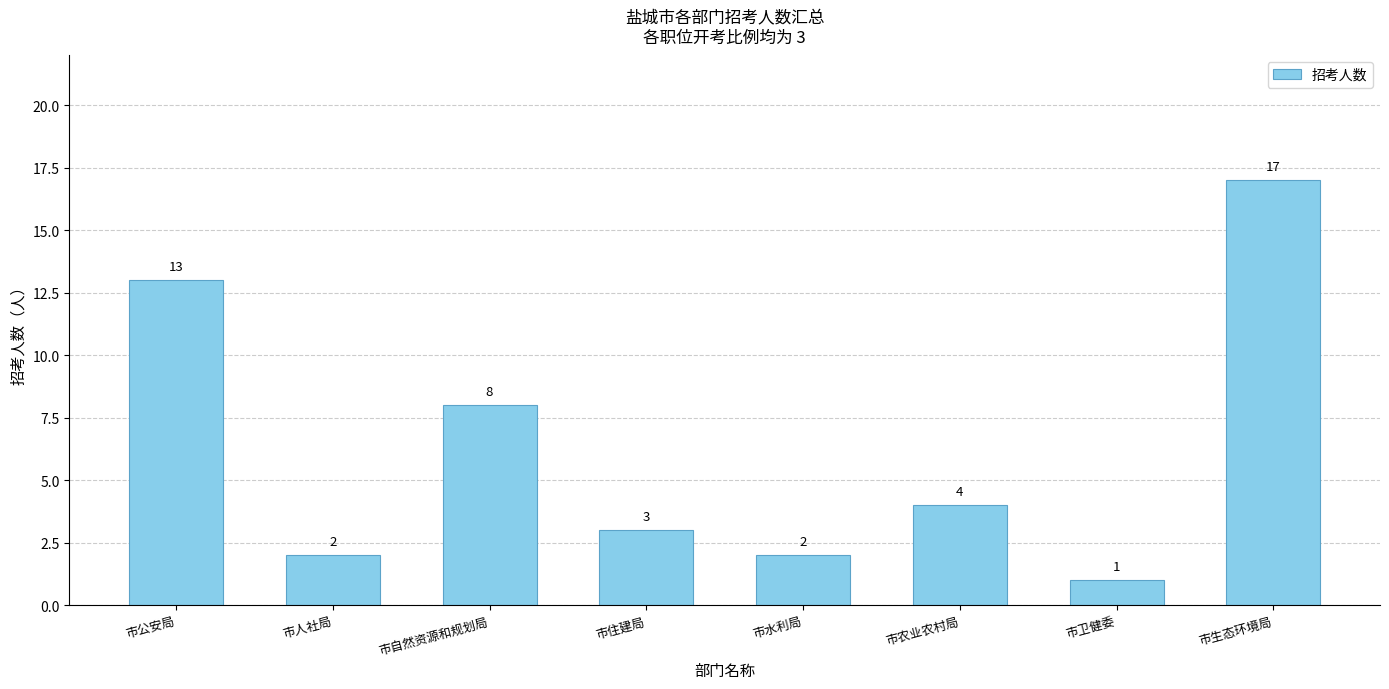

What position from the left is 市农业农村局?

6